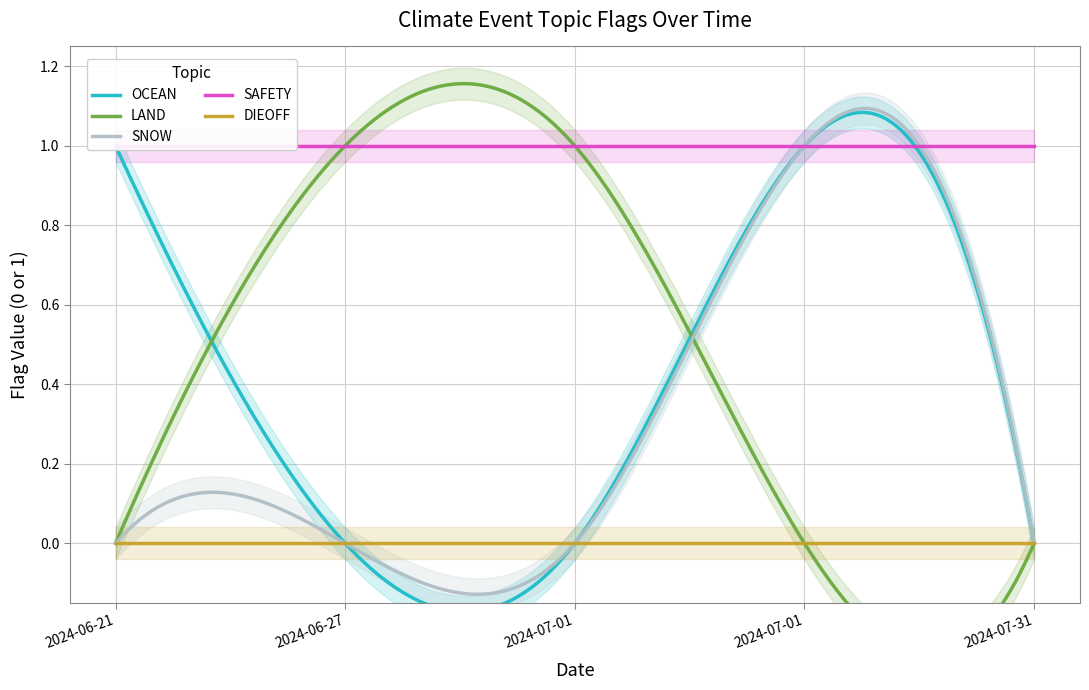

What is the label of the 2nd point from the left?

2024-06-27